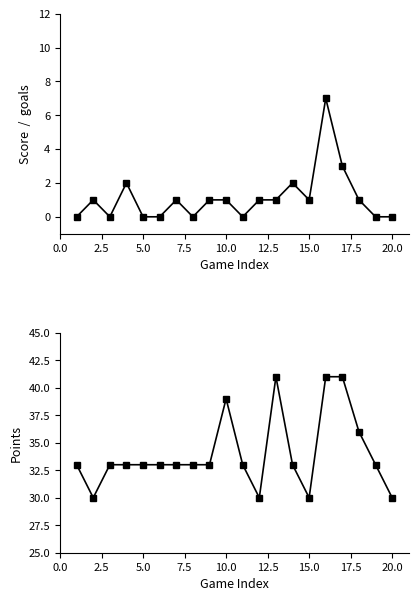

Count the Score values in the range 0 to 1.

16